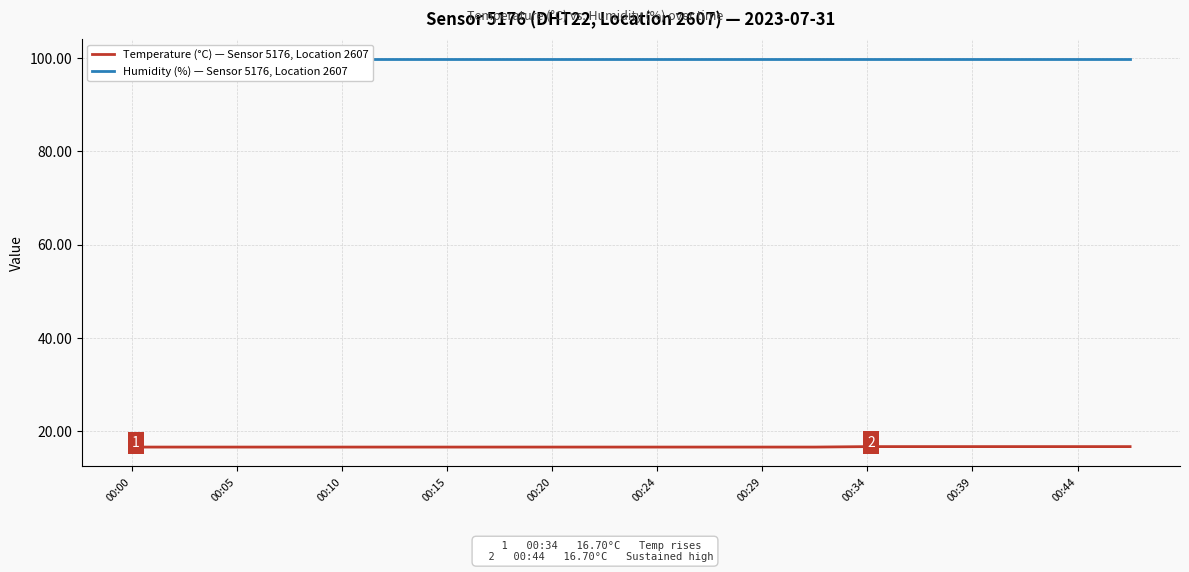

Which category has the lowest value across all series?

00:00